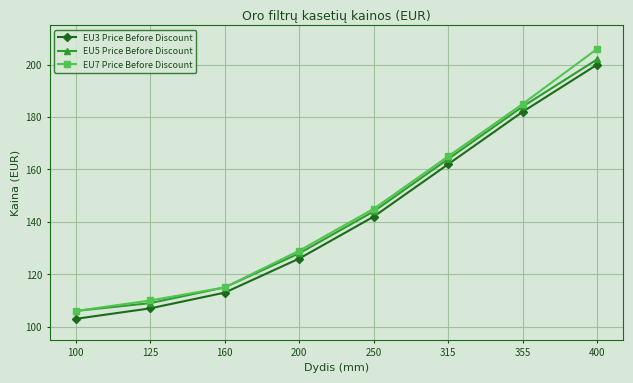

Reading left to right, list all the values displayed in this chart.

EU3 Price Before Discount: 103	107	113	126	142	162	182	200
EU5 Price Before Discount: 106	109	115	128	144	164	184	202
EU7 Price Before Discount: 106	110	115	129	145	165	185	206